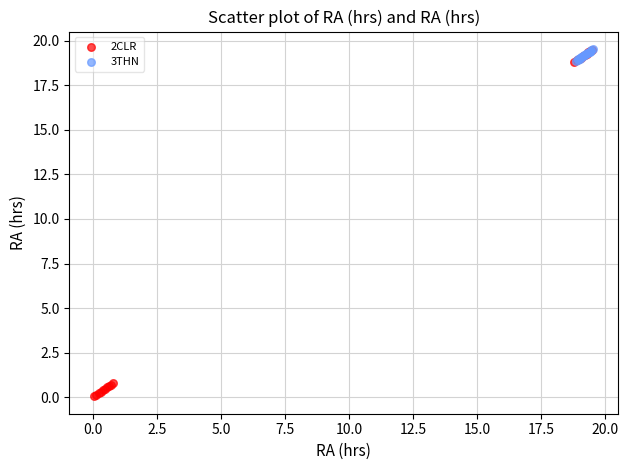

Which series contains the lowest Y value?

2CLR